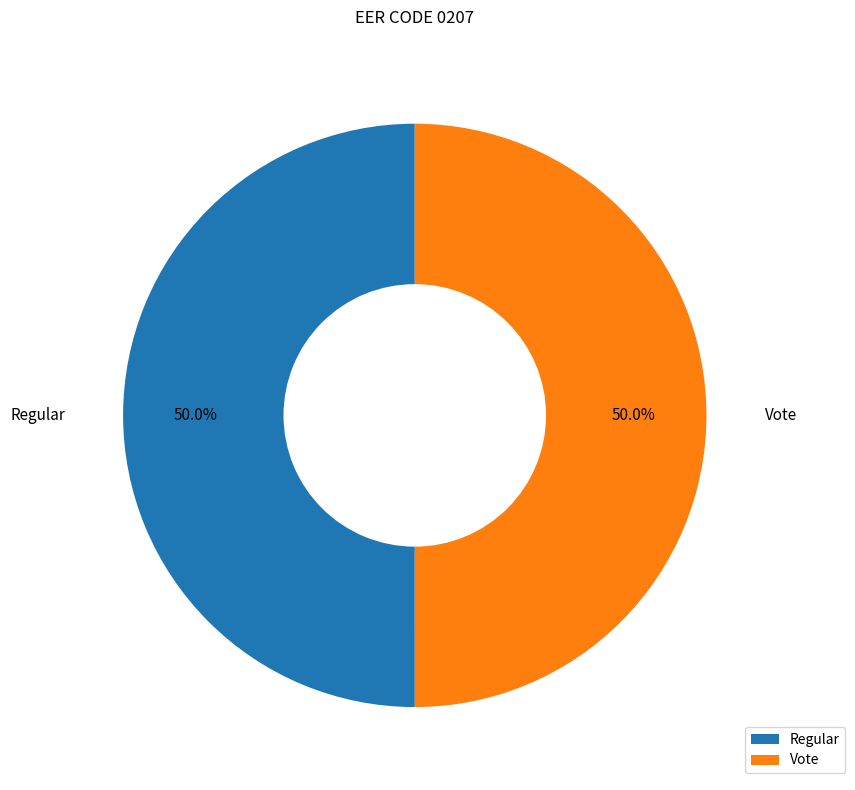

Is it true that Vote is 35% of the pie?

False